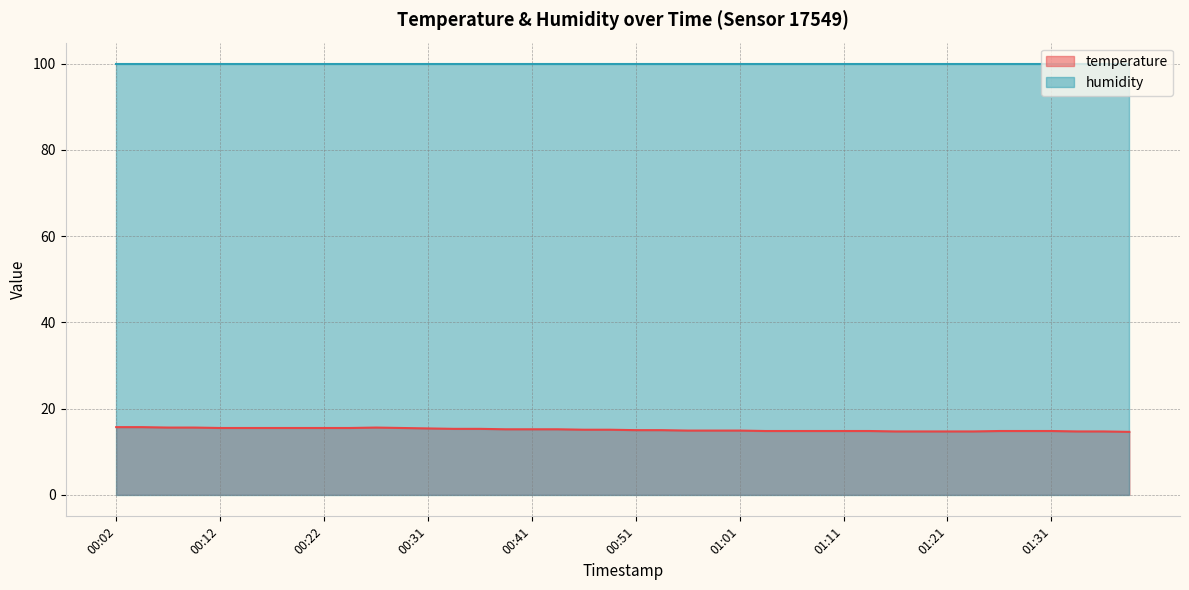

Where is the data nearest to the value 15?

00:51